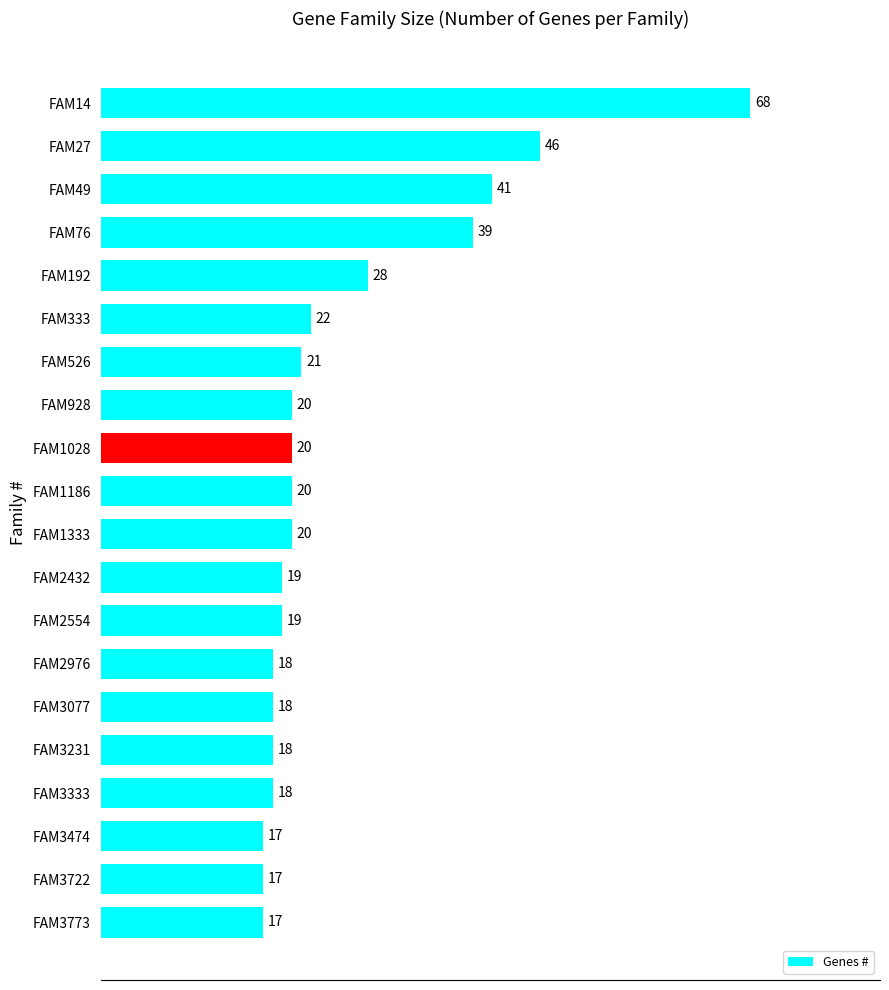

Reading top to bottom, transcribe all the data shown in this chart.

FAM14=68	FAM27=46	FAM49=41	FAM76=39	FAM192=28	FAM333=22	FAM526=21	FAM928=20	FAM1028=20	FAM1186=20	FAM1333=20	FAM2432=19	FAM2554=19	FAM2976=18	FAM3077=18	FAM3231=18	FAM3333=18	FAM3474=17	FAM3722=17	FAM3773=17